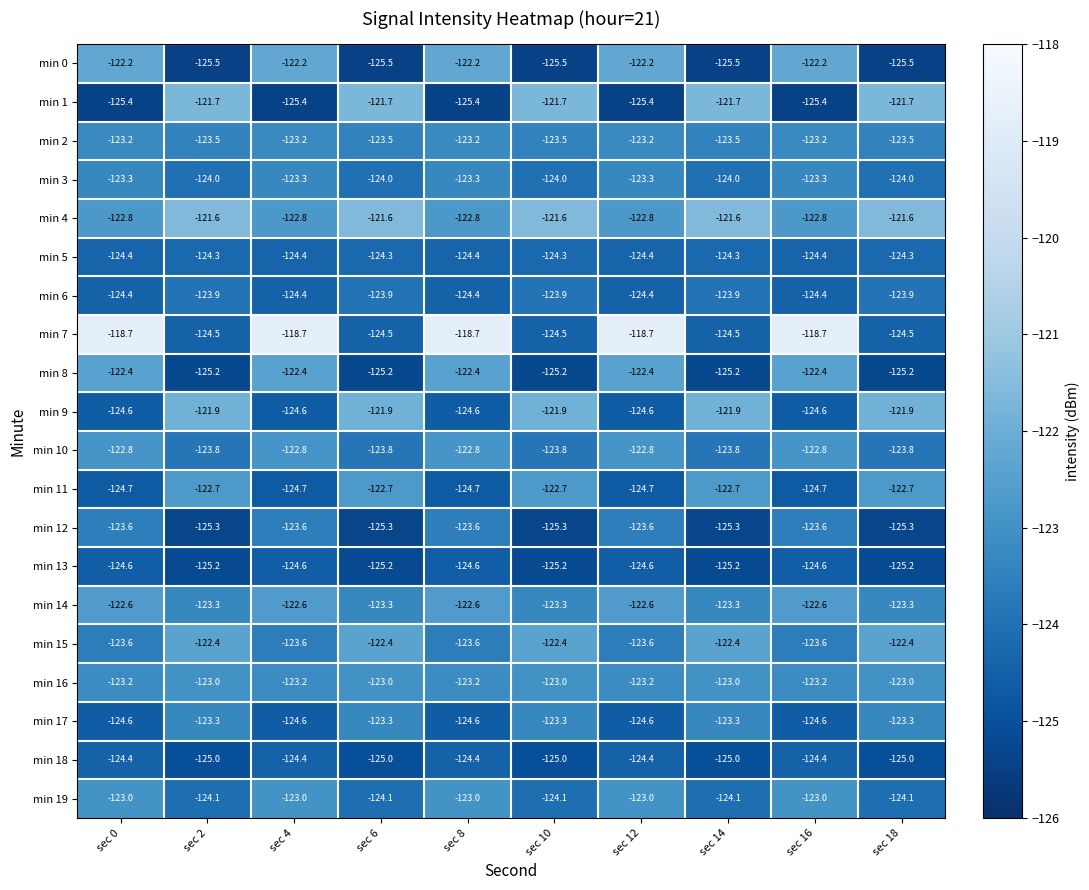

What value does the min 8 series have at sec 8?

-122.4